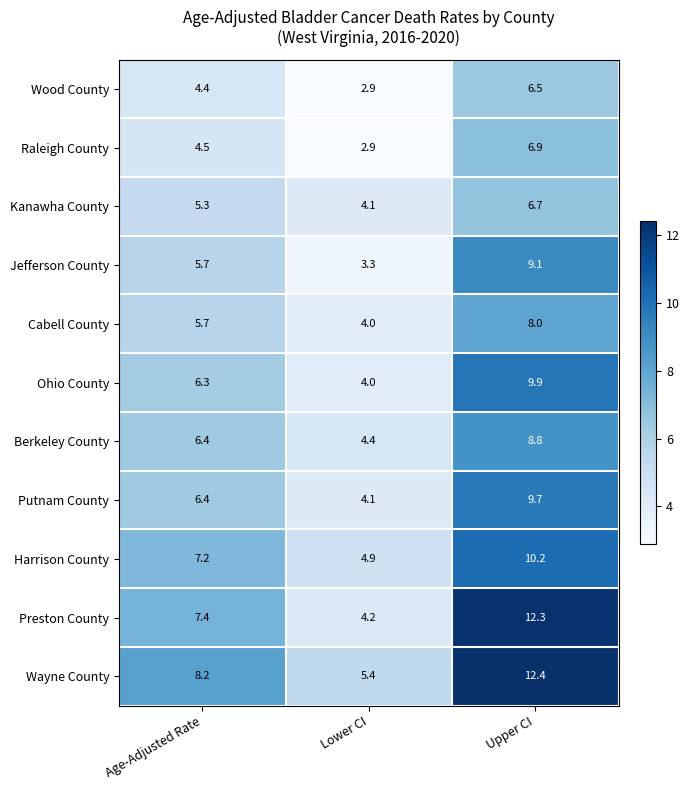

Which series has the largest range (max minus min)?

Preston County